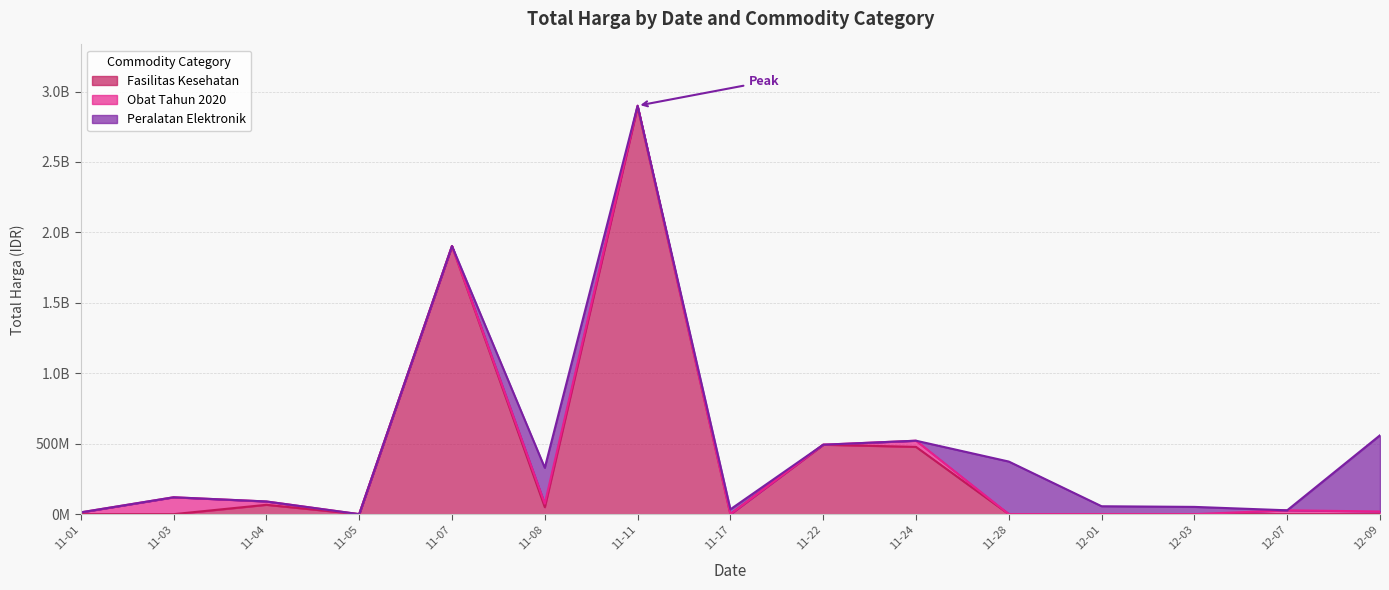

Reading left to right, transcribe all the data shown in this chart.

Fasilitas Kesehatan: 0	0	66441200	0	1903467900	49730040	2892122000	0	493000000	477600000	0	0	0	0	0
Obat Tahun 2020: 12787500	119911270	23653000	0	0	24693960	7401240	0	0	43859200	0	0	0	27412000	18900000
Peralatan Elektronik: 0	0	0	0	0	254700000	0	34292000	0	0	373404000	56152800	51601000	0	541071000